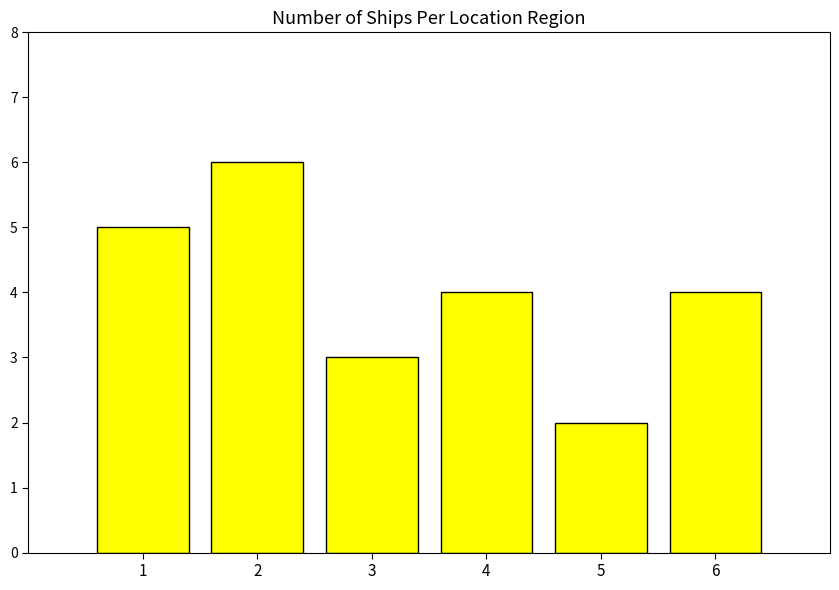

What is the average value?

4